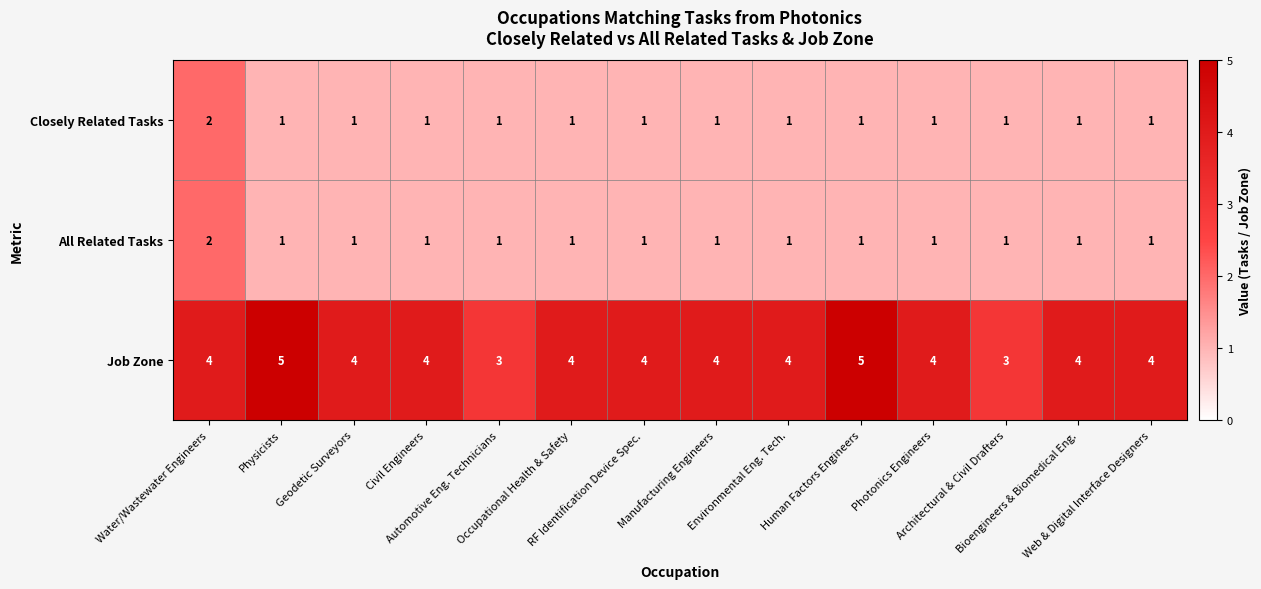

What is the sum of all Job Zone values?

56